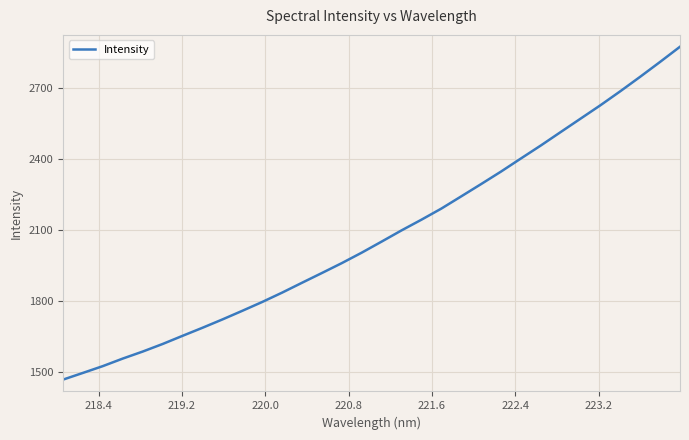

What is the greatest value displayed?

2875.6